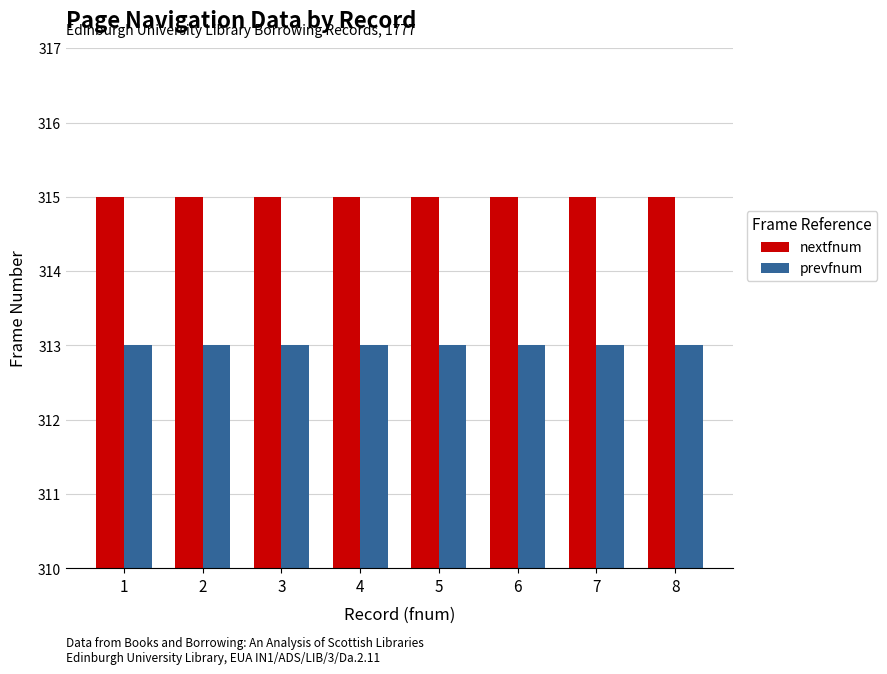

How many bars are there in total?

16